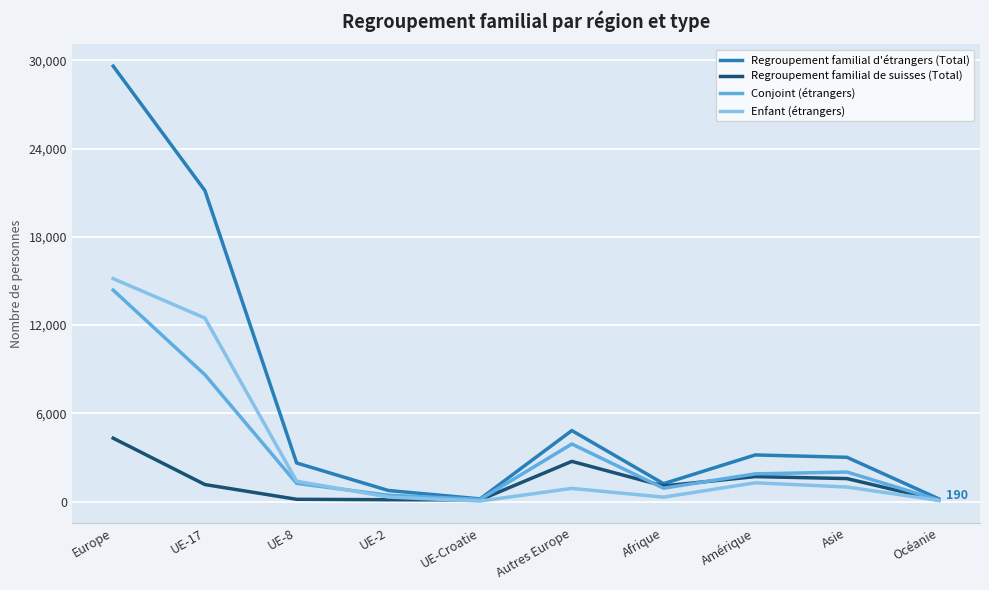

Rank the series by their maximum value, from lowest to highest.

Regroupement familial de suisses (Total), Conjoint (étrangers), Enfant (étrangers), Regroupement familial d'étrangers (Total)